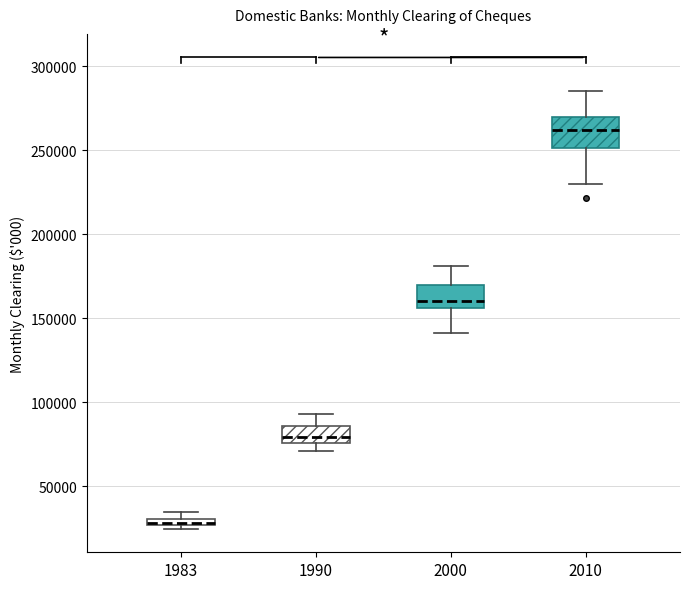

Where is the upper edge of the box at x = 2000 on the y-axis? The values are not printed on the chart, so give them approximately, as read against the axis.

170000